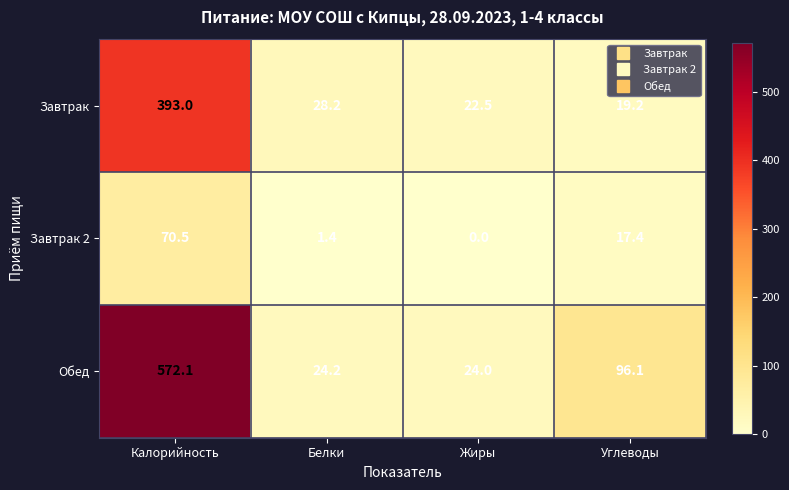

At which category does the chart reach its minimum across all series?

Жиры